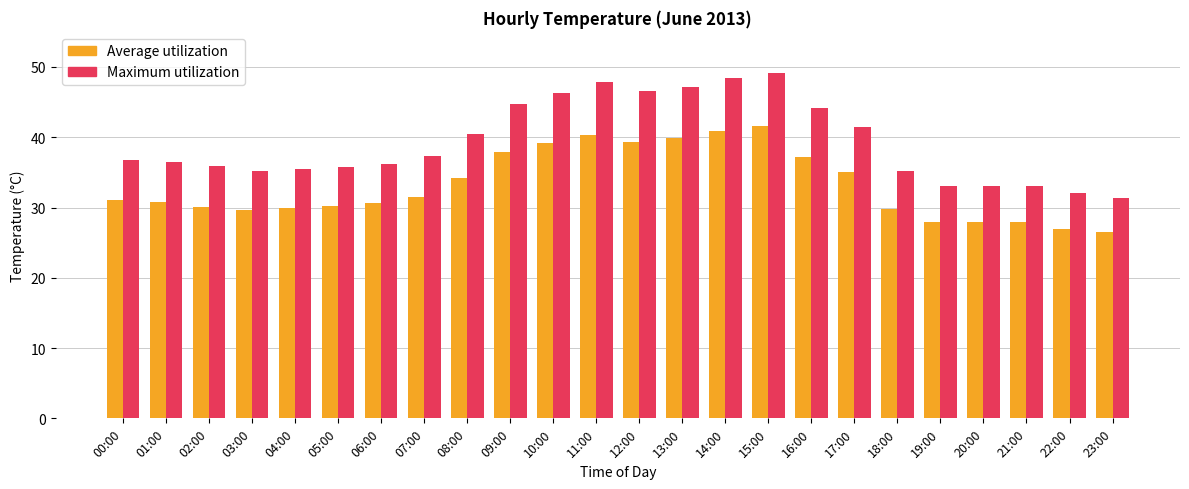

What is the difference between the second highest and minimum values in the Average utilization series?

14.4